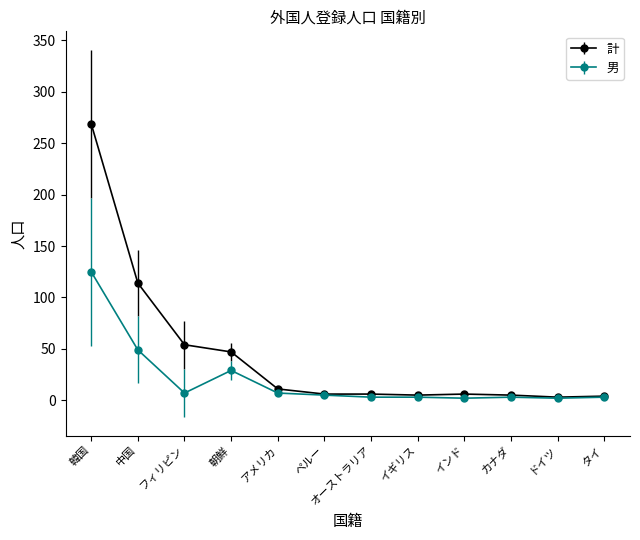

Which label corresponds to the largest value in the chart?

韓国